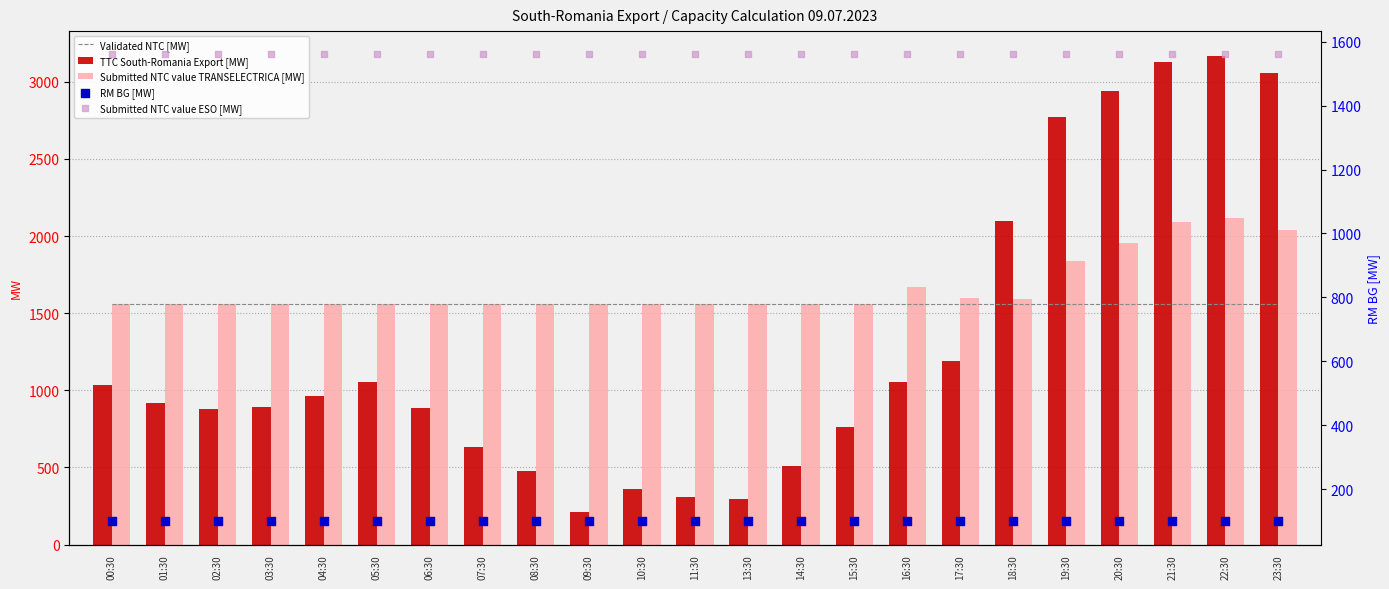

At how many categories does at least one series exceed 2738?

5